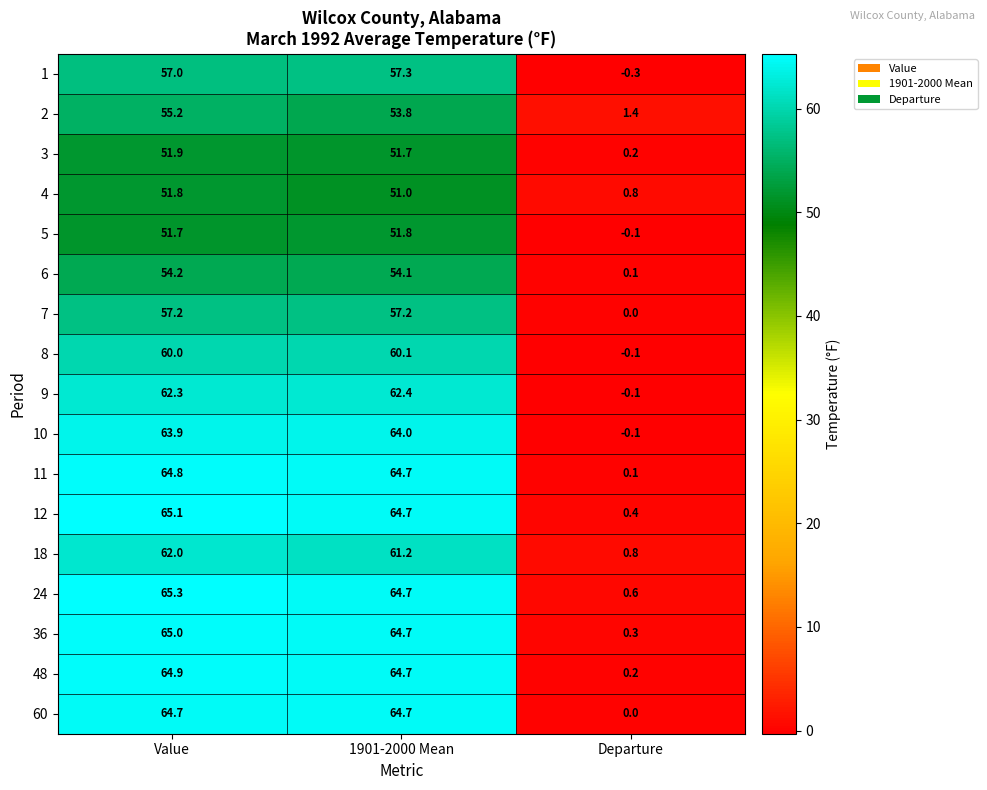

What is the approximate value of 4 at Departure?

0.8